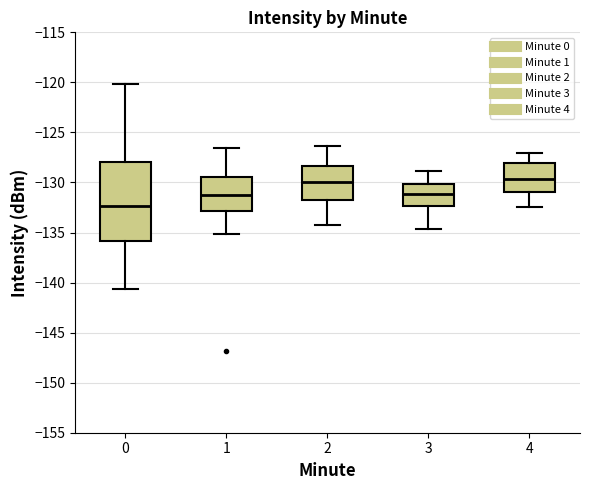

Comparing the boxes themselves (not the whiskers), which one is the tallest?

0